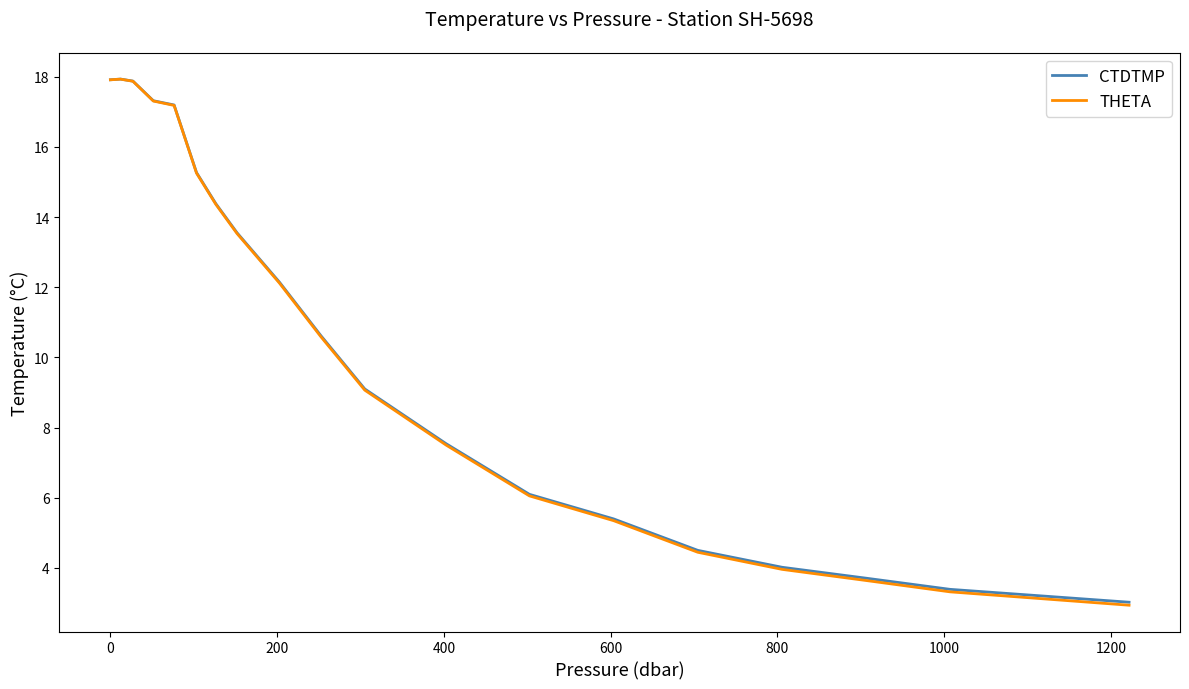

Reading left to right, extract all data points from this chart.

CTDTMP: 17.9	17.9	17.9	17.3	17.2	15.3	14.4	13.6	12.1	10.6	9.1	7.5	6.1	5.4	4.5	4.0	3.7	3.4	3.0
THETA: 17.9	17.9	17.9	17.3	17.2	15.3	14.4	13.5	12.1	10.6	9.1	7.5	6.1	5.3	4.4	4.0	3.6	3.3	2.9